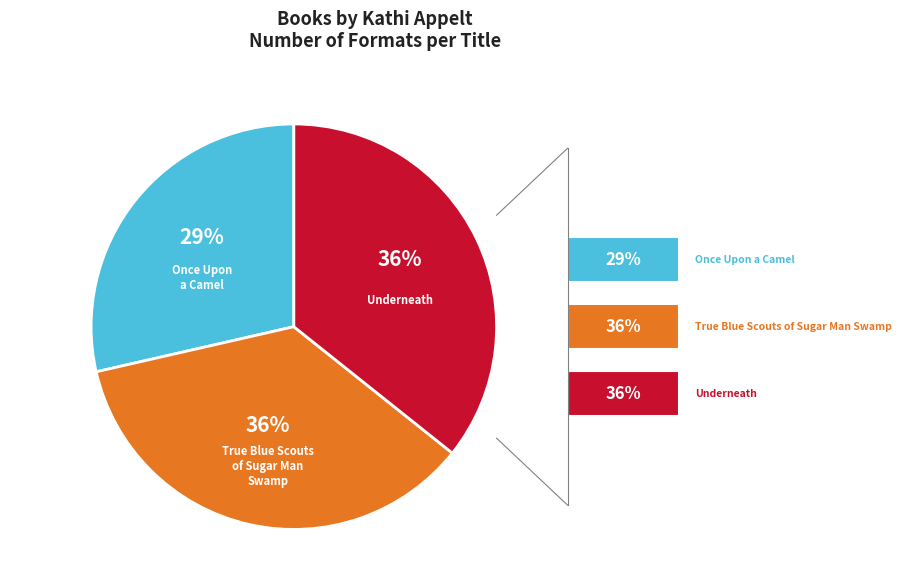

To the nearest percent, what is the average slice percentage?

33%